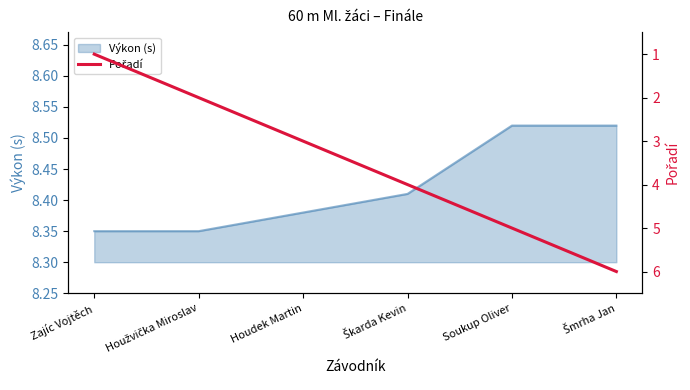

How many data points does each series have?

6